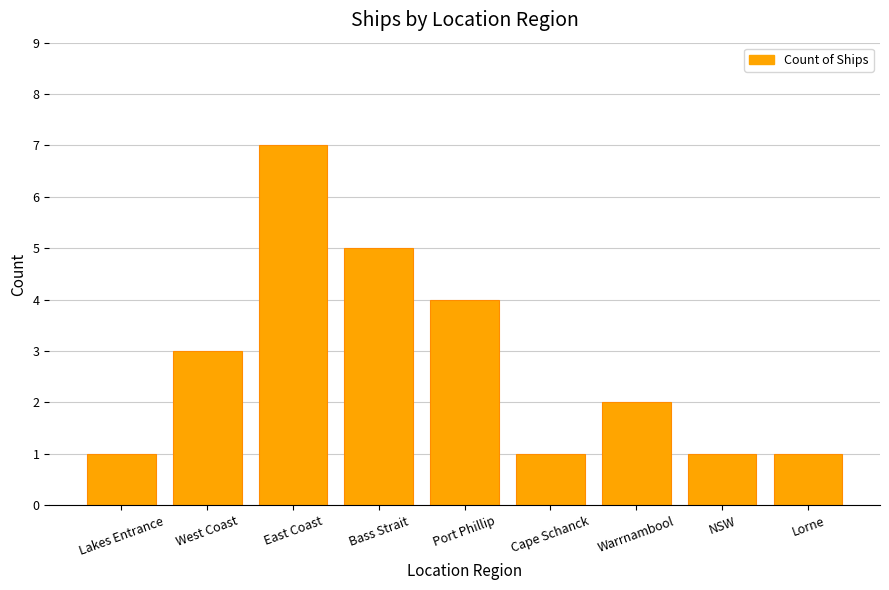

The chart shows a value of 1 at Lakes Entrance. True or false?

True